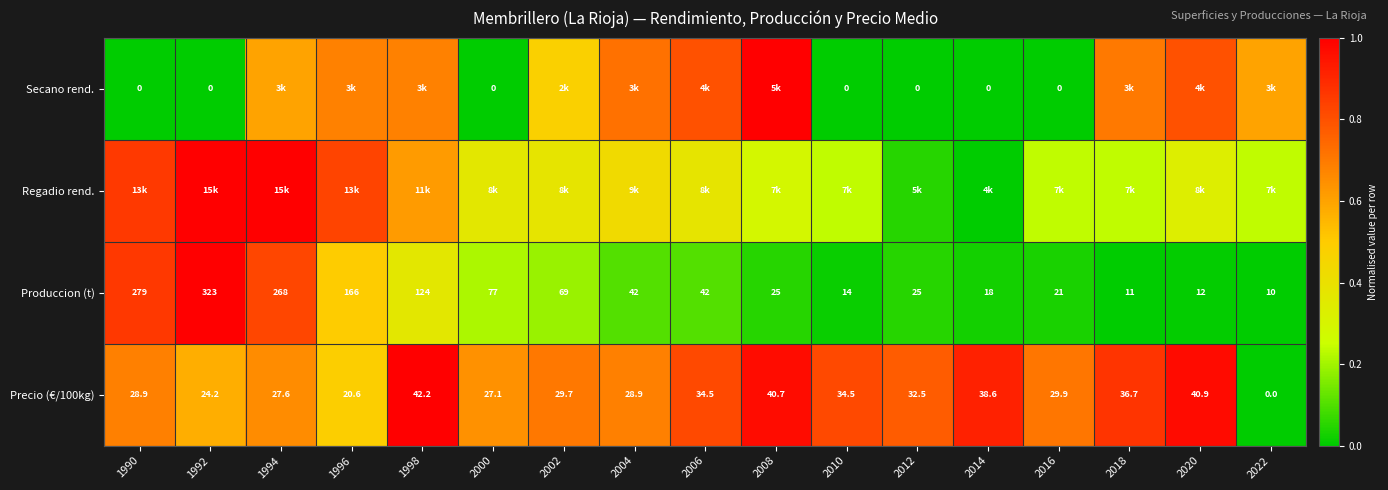

Is the value of Produccion (t) at 1990 greater than the value of Precio (€/100kg) at 1992?

Yes